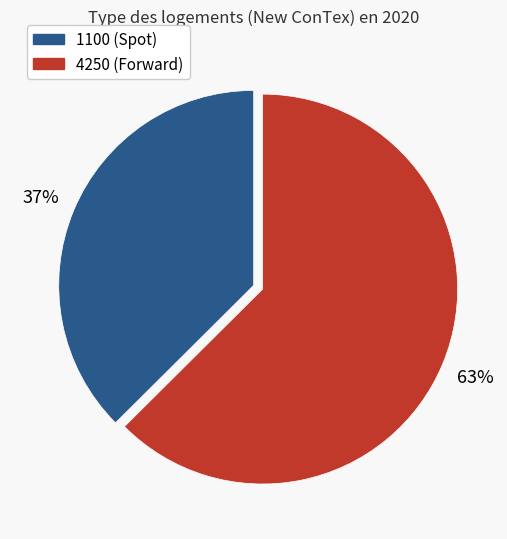

Does any single category account for the majority?

Yes